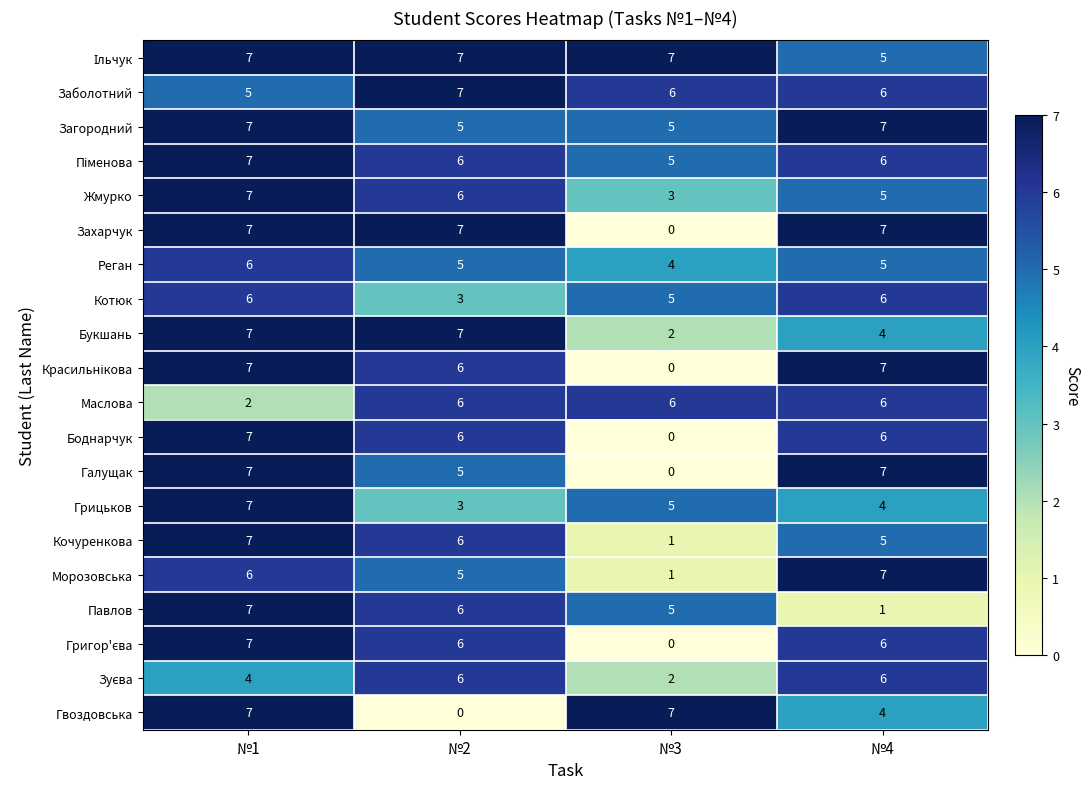

What is the difference between the highest and lowest values at №3?

7